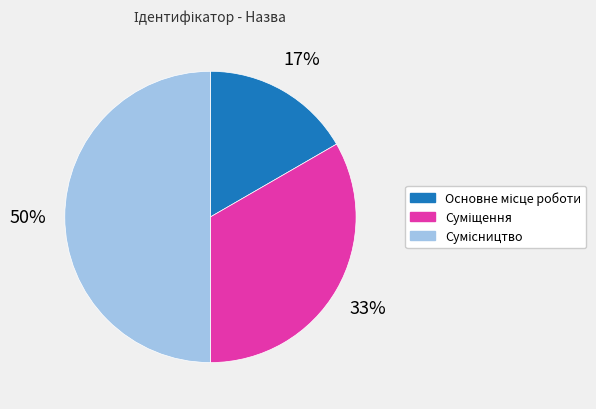

To the nearest percent, what is the average slice percentage?

33%